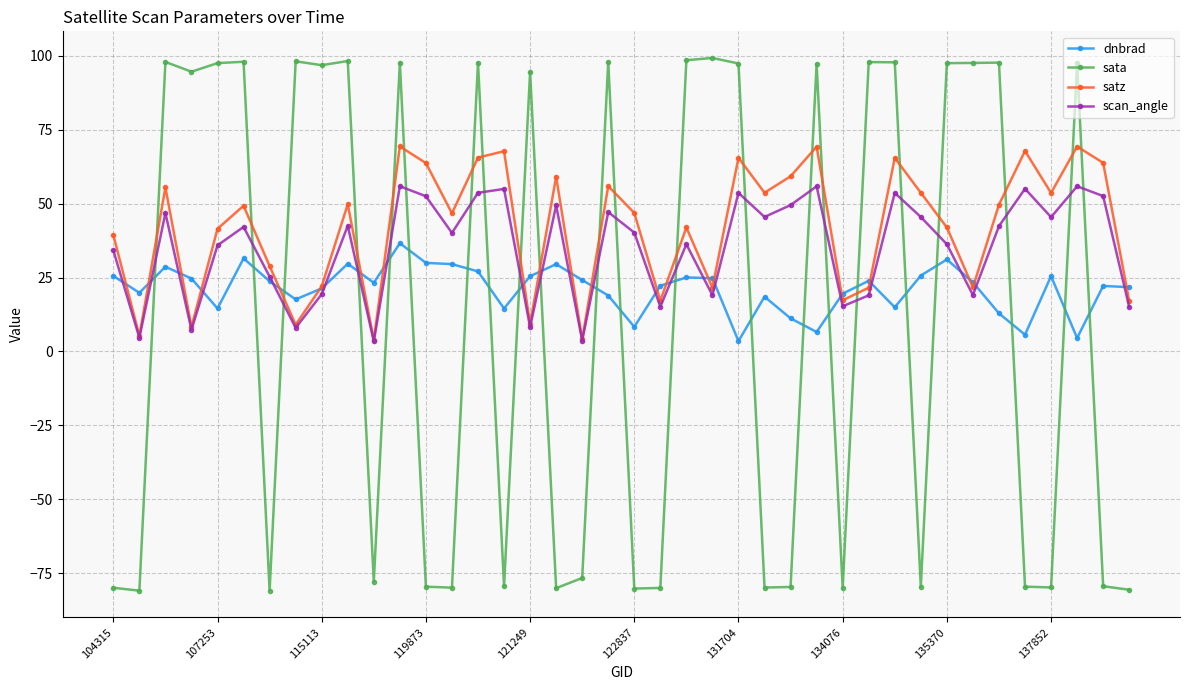

True or false: satz has more than 1 points higher than both neighbors.

True